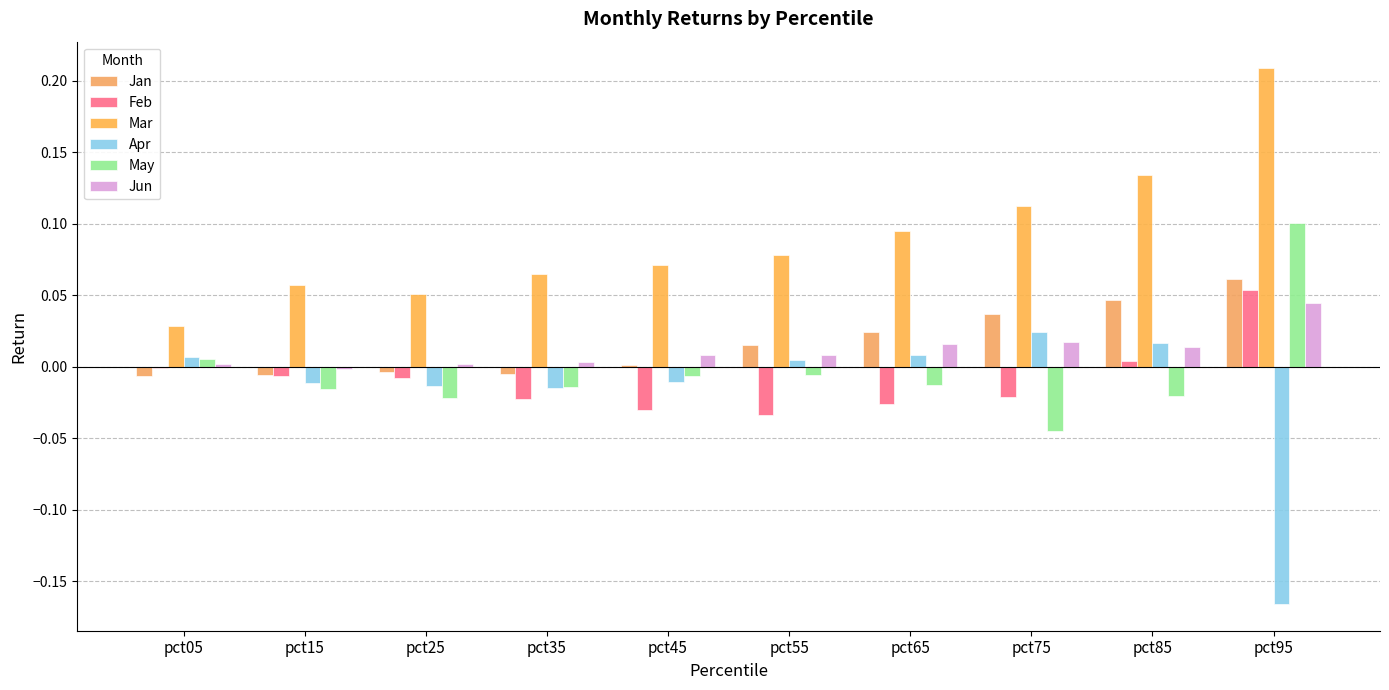

List the series in order of their peak value, highest first.

Mar, May, Jan, Feb, Jun, Apr